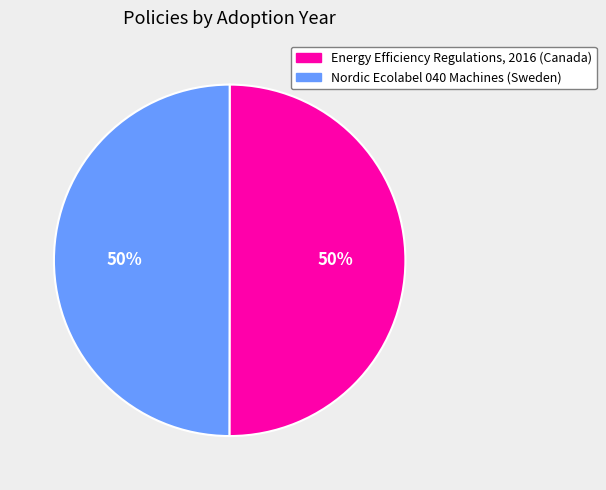

To the nearest percent, what is the average slice percentage?

50%